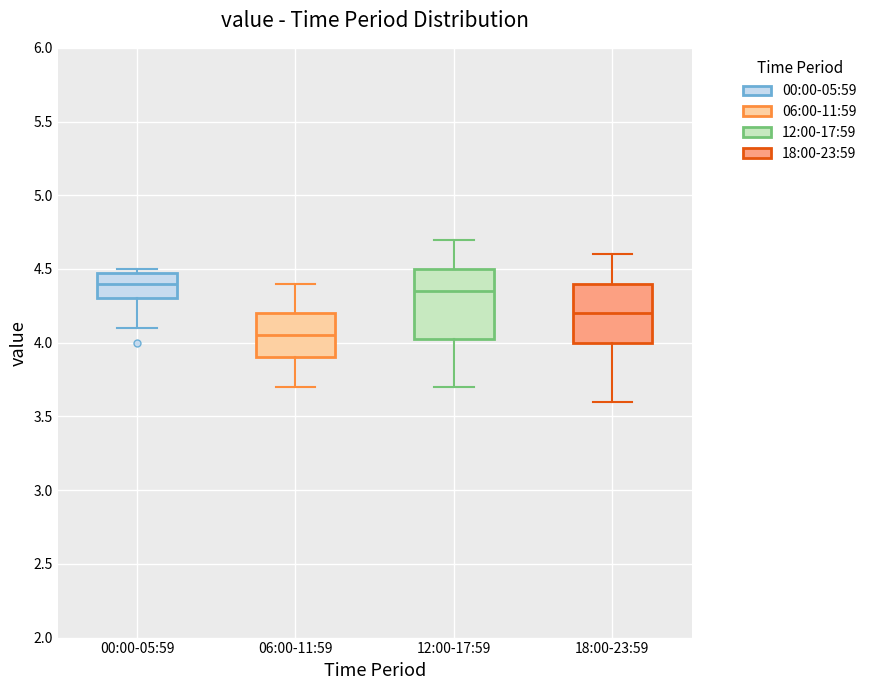

Which box's median line is the lowest?

06:00-11:59